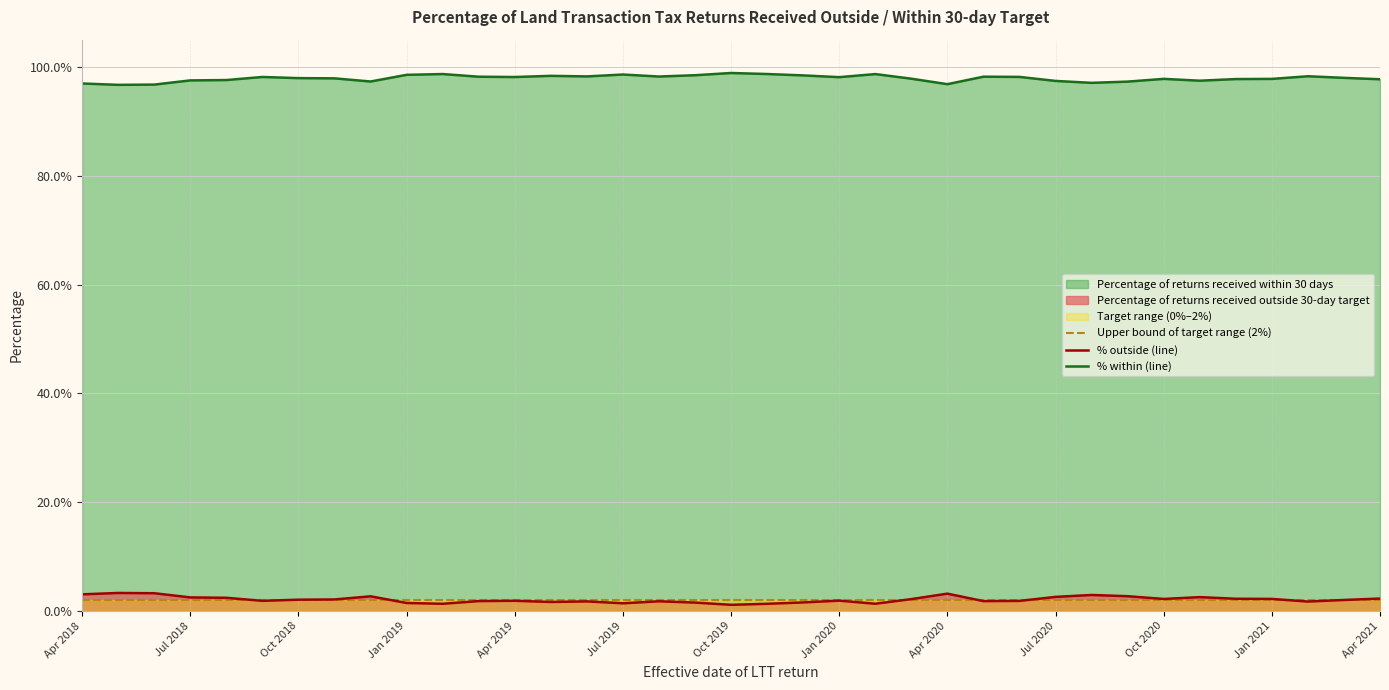

Does the chart have visible grid lines?

Yes